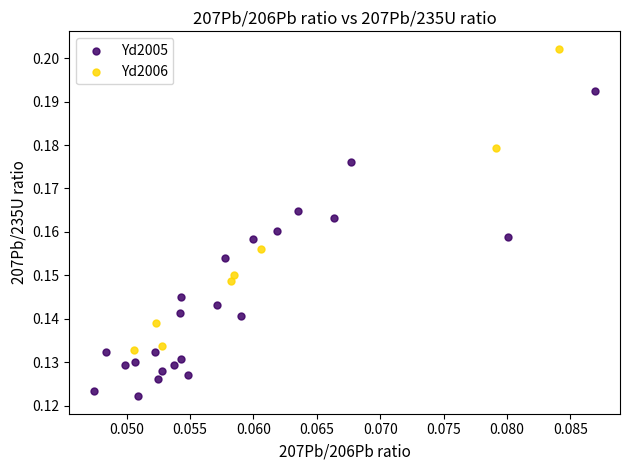

Which series reaches the maximum Y coordinate?

Yd2006